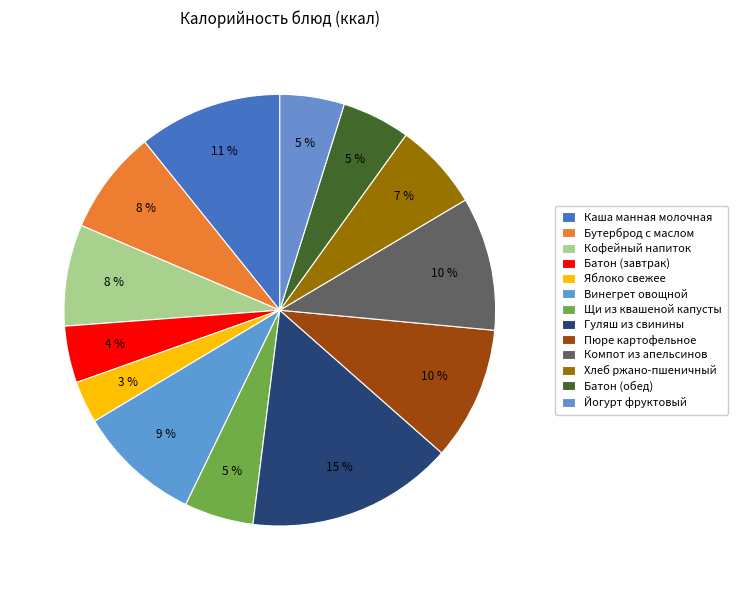

To the nearest percent, what is the difference between the largest and smallest slice percentages?

12%